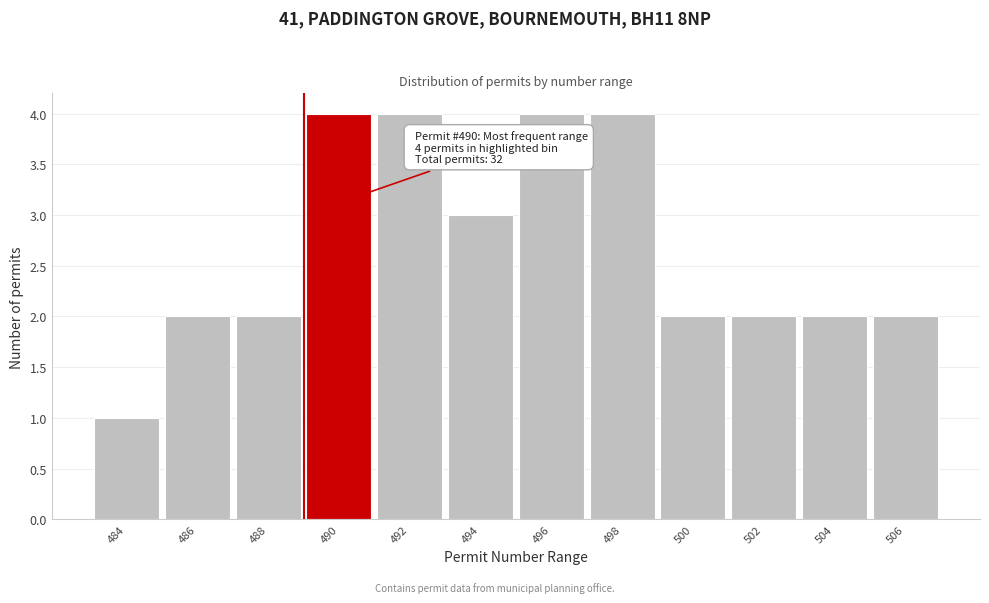

Reading left to right, list all the values displayed in this chart.

1	2	2	4	4	3	4	4	2	2	2	2